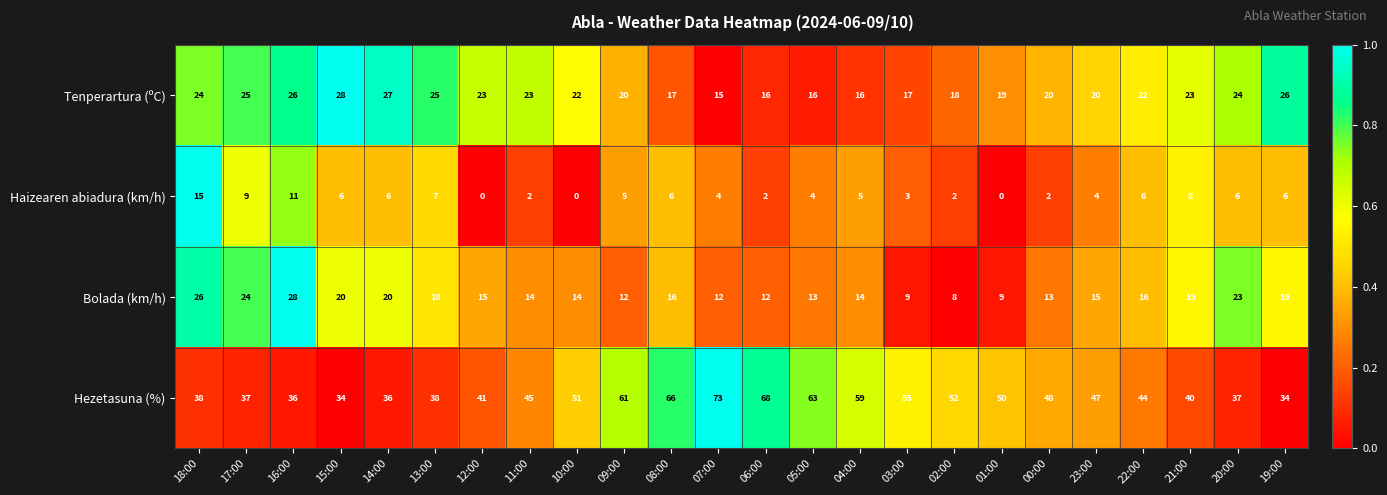

The value of Haizearen abiadura (km/h) at 21:00 is 13. True or false?

False